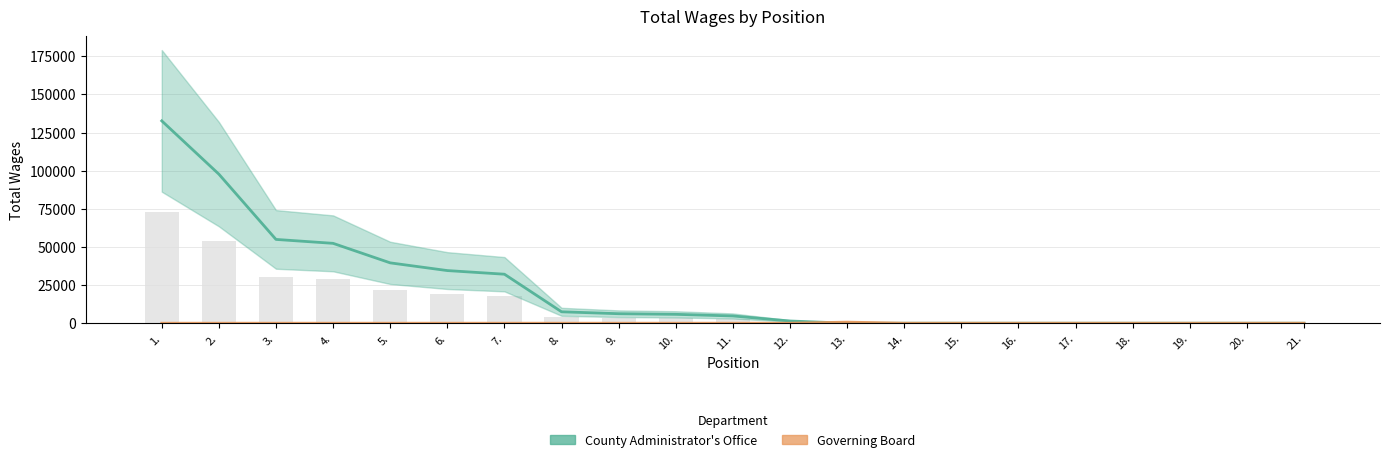

At which label does County Administrator's Office reach its minimum?

13.